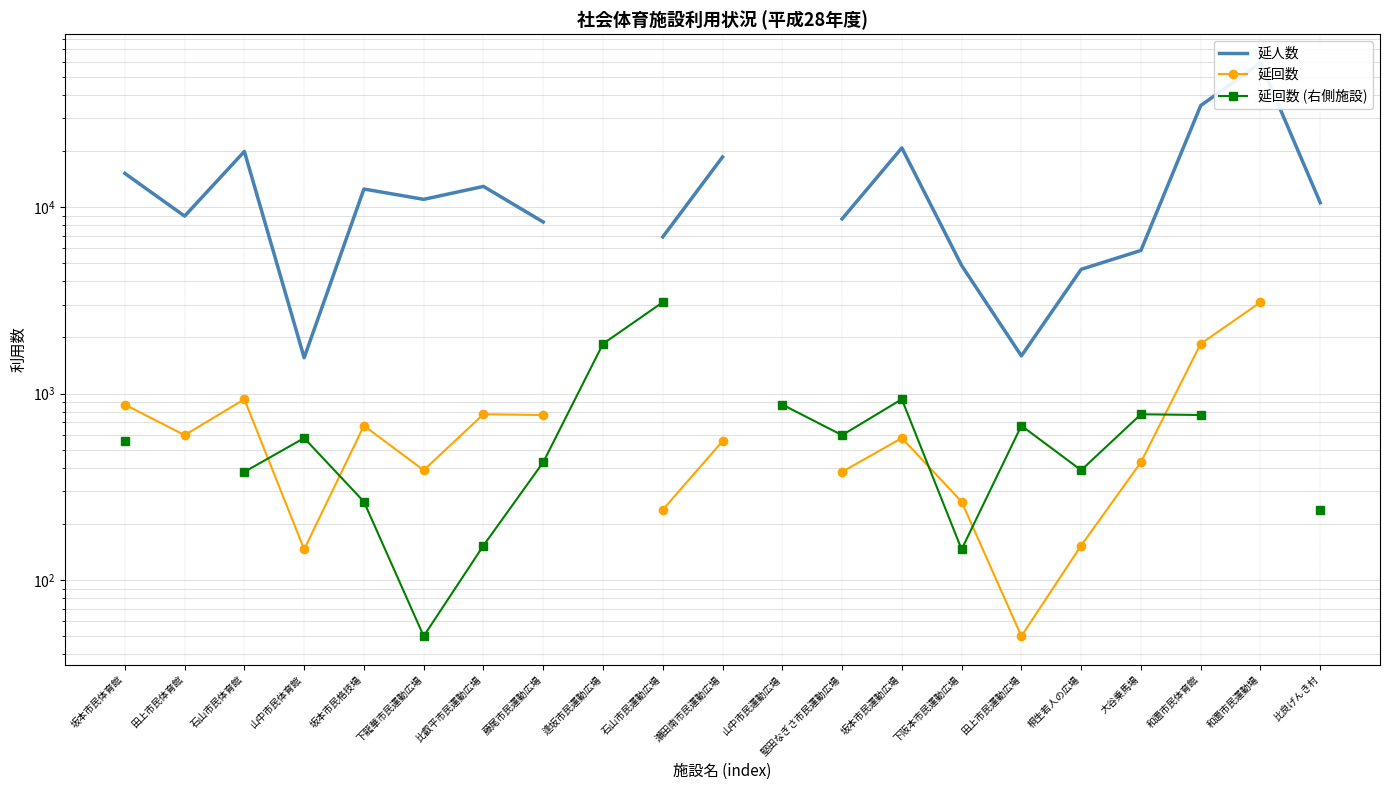

What is the label of the 3rd point from the right?

和邇市民体育館